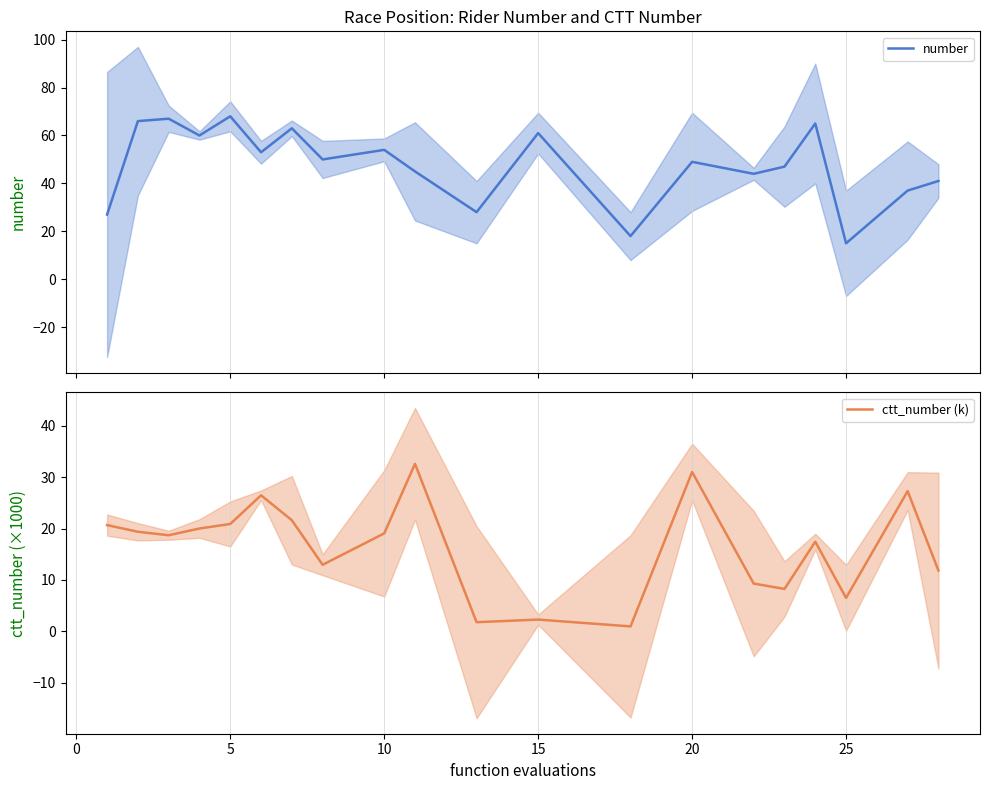

What is the lowest value of the number series?

15